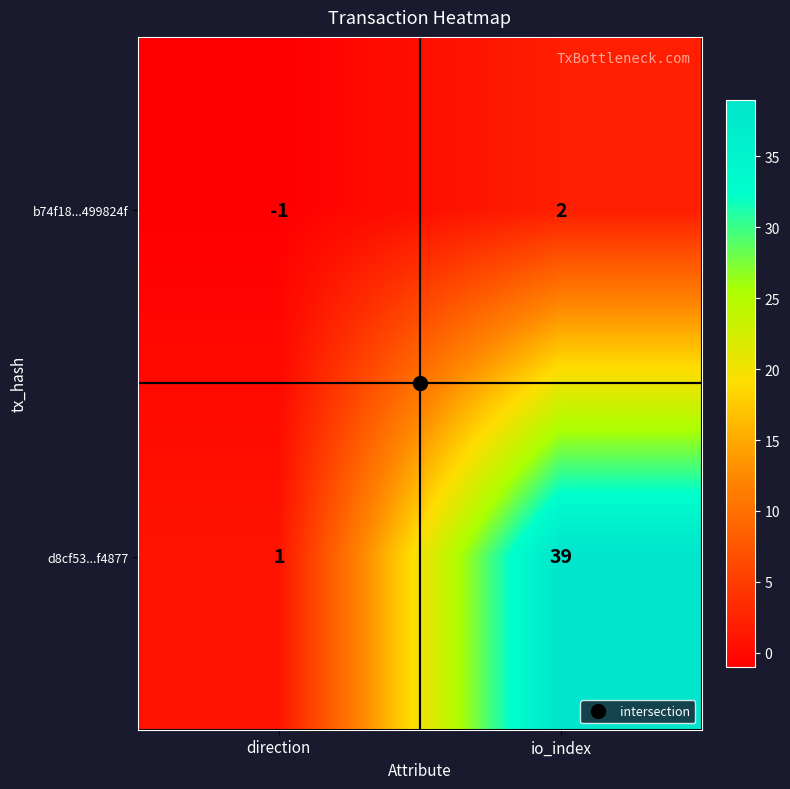

The value of d8cf53...f4877 at direction is 1. True or false?

True